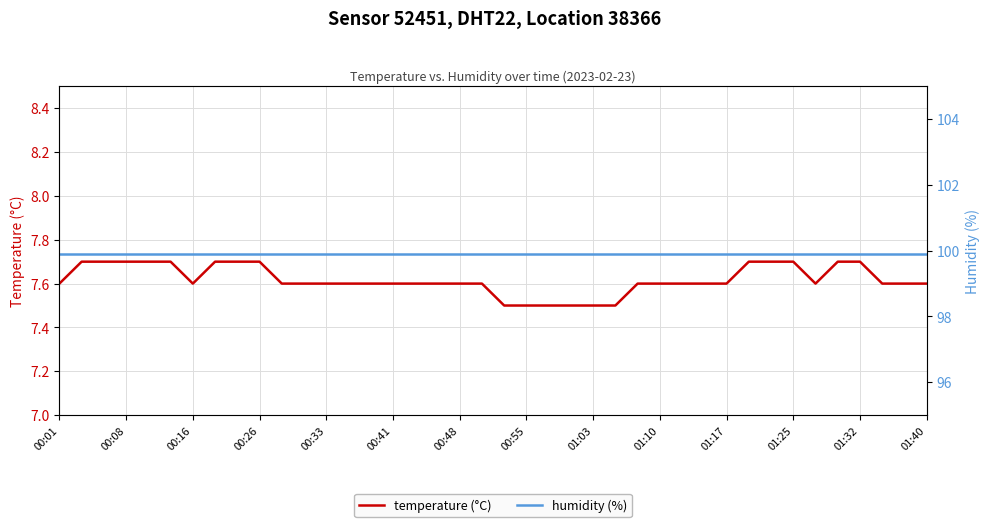

True or false: temperature (°C) has a value of 10.6 at 00:55.

False